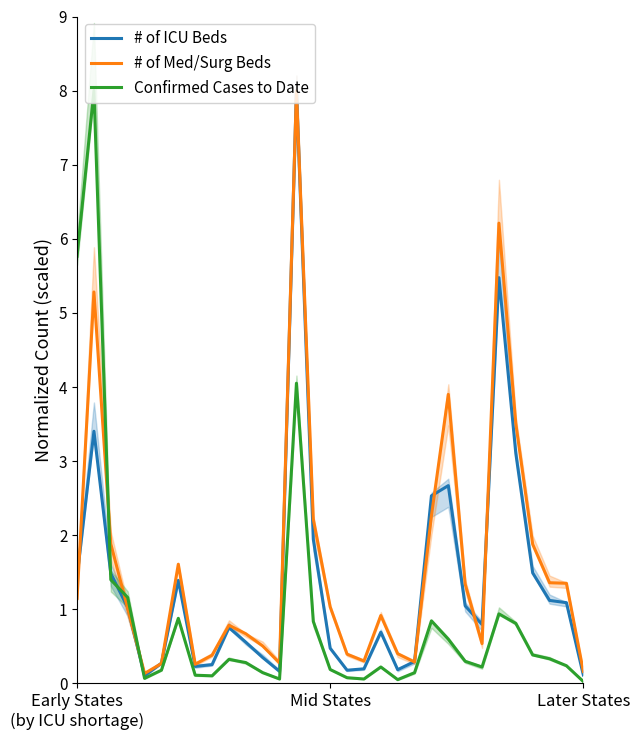

What is the sum of the # of Med/Surg Beds values at 26 and Early States
(by ICU shortage)?

4.7